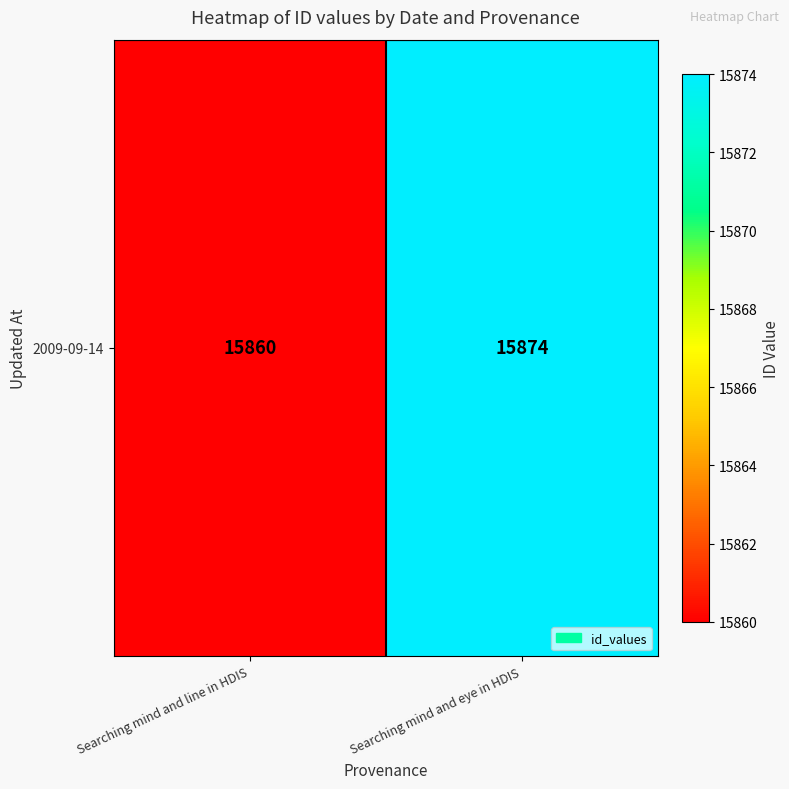

At which category does the chart reach its peak across all series?

Searching mind and eye in HDIS